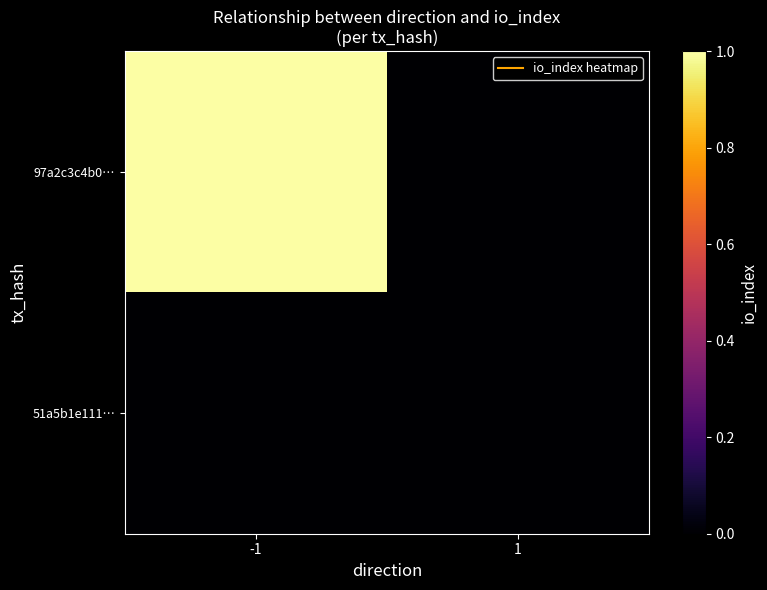

Which series has the largest total across all categories?

97a2c3c4b0…